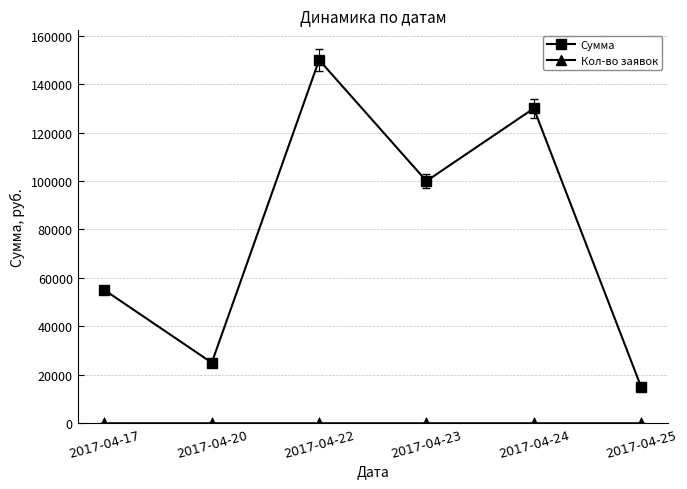

Is this an area chart (filled region under the line)?

No